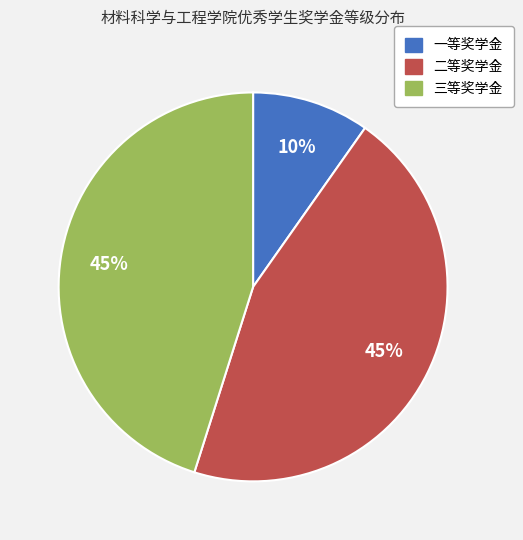

To the nearest percent, what is the average slice percentage?

33%